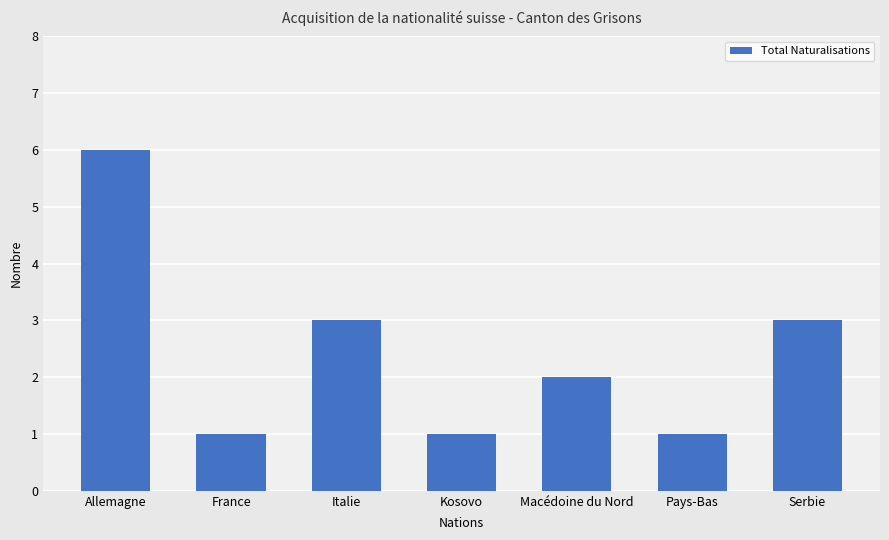

Which category has the highest value across all series?

Allemagne